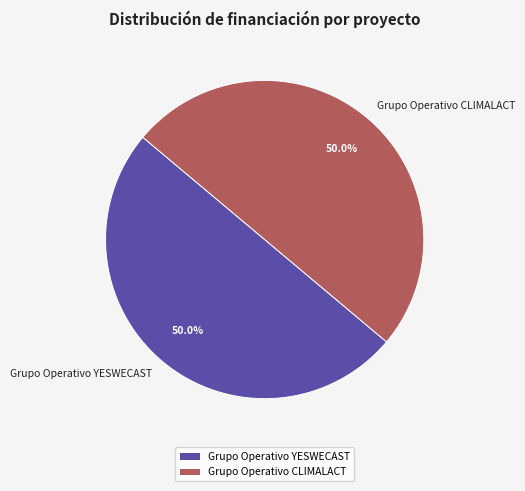

What portion of the pie excludes Grupo Operativo YESWECAST?

50.0%